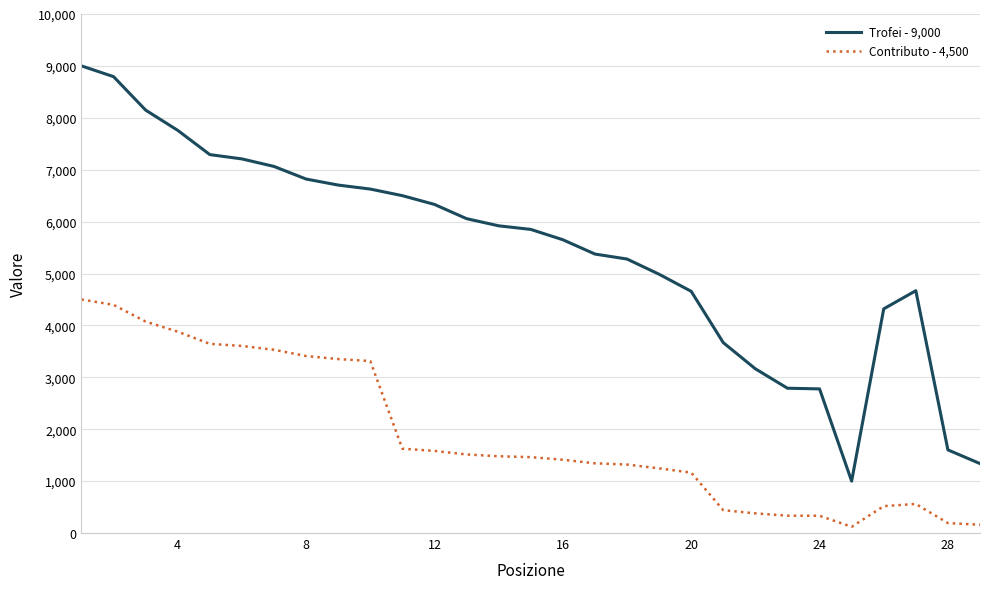

Which series has the largest range (max minus min)?

Trofei - 9,000